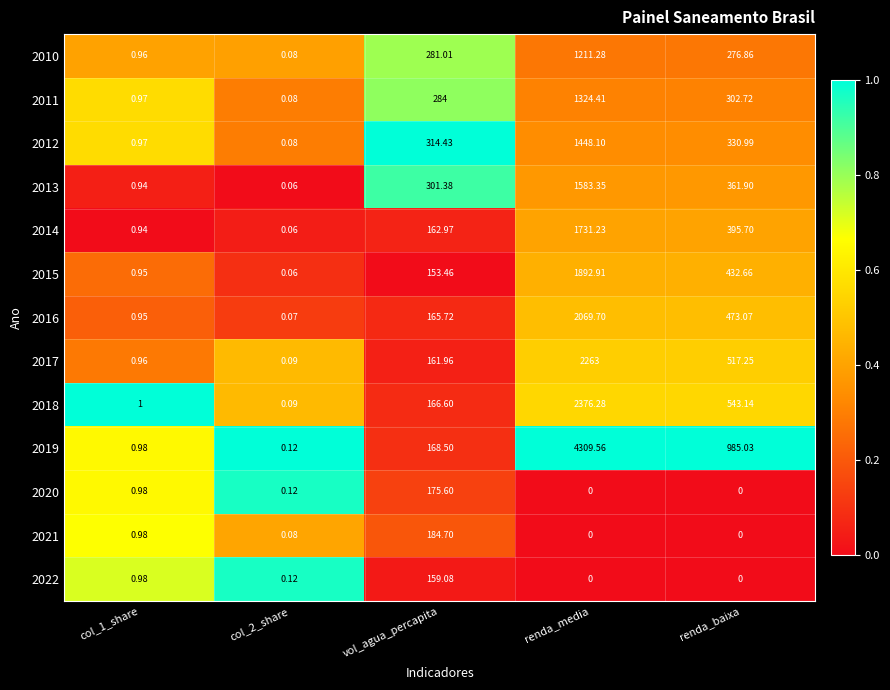

At how many categories does at least one series exceed 0?

5